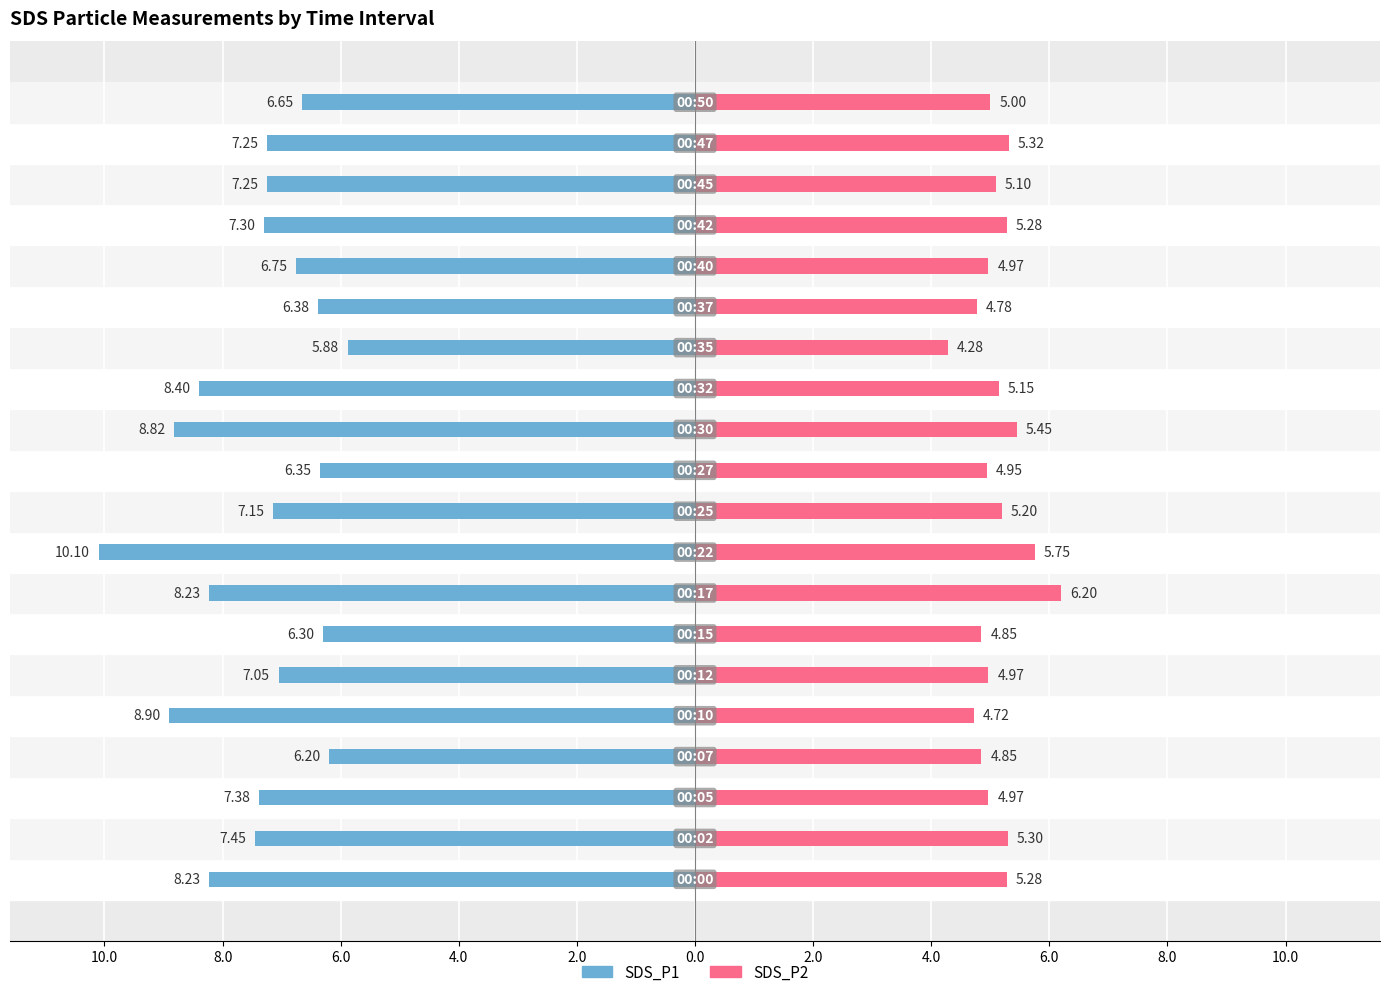

Reading right to left, extract all data points from this chart.

SDS_P1: -6.7	-7.2	-7.2	-7.3	-6.8	-6.4	-5.9	-8.4	-8.8	-6.3	-7.2	-10.1	-8.2	-6.3	-7.0	-8.9	-6.2	-7.4	-7.5	-8.2
SDS_P2: 5.0	5.3	5.1	5.3	5.0	4.8	4.3	5.2	5.5	5.0	5.2	5.8	6.2	4.8	5.0	4.7	4.8	5.0	5.3	5.3